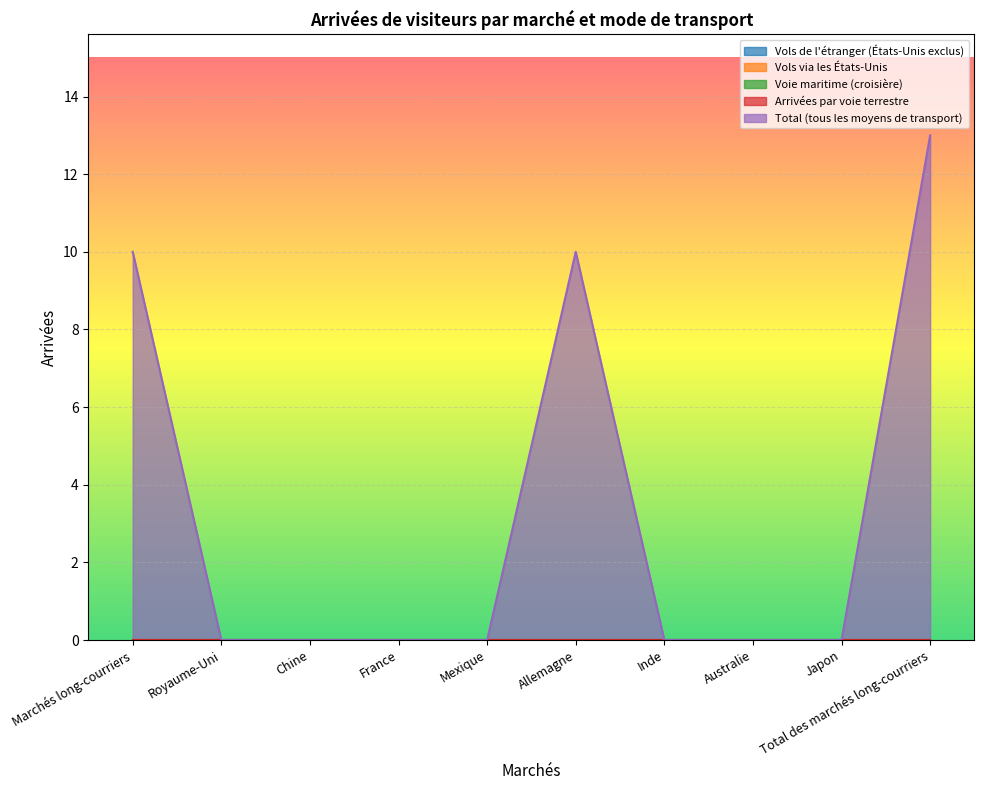

Reading right to left, extract all data points from this chart.

Vols de l'étranger (États-Unis exclus): Total des marchés long-courriers=0	Japon=0	Australie=0	Inde=0	Allemagne=0	Mexique=0	France=0	Chine=0	Royaume-Uni=0	Marchés long-courriers=0
Vols via les États-Unis: Total des marchés long-courriers=0	Japon=0	Australie=0	Inde=0	Allemagne=0	Mexique=0	France=0	Chine=0	Royaume-Uni=0	Marchés long-courriers=0
Voie maritime (croisière): Total des marchés long-courriers=0	Japon=0	Australie=0	Inde=0	Allemagne=0	Mexique=0	France=0	Chine=0	Royaume-Uni=0	Marchés long-courriers=0
Arrivées par voie terrestre: Total des marchés long-courriers=0	Japon=0	Australie=0	Inde=0	Allemagne=0	Mexique=0	France=0	Chine=0	Royaume-Uni=0	Marchés long-courriers=0
Total (tous les moyens de transport): Total des marchés long-courriers=13	Japon=0	Australie=0	Inde=0	Allemagne=10	Mexique=0	France=0	Chine=0	Royaume-Uni=0	Marchés long-courriers=10